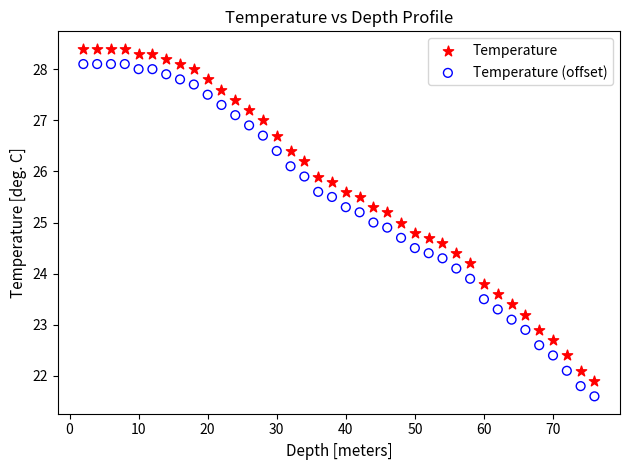

Which series reaches the minimum Y coordinate?

Temperature (offset)